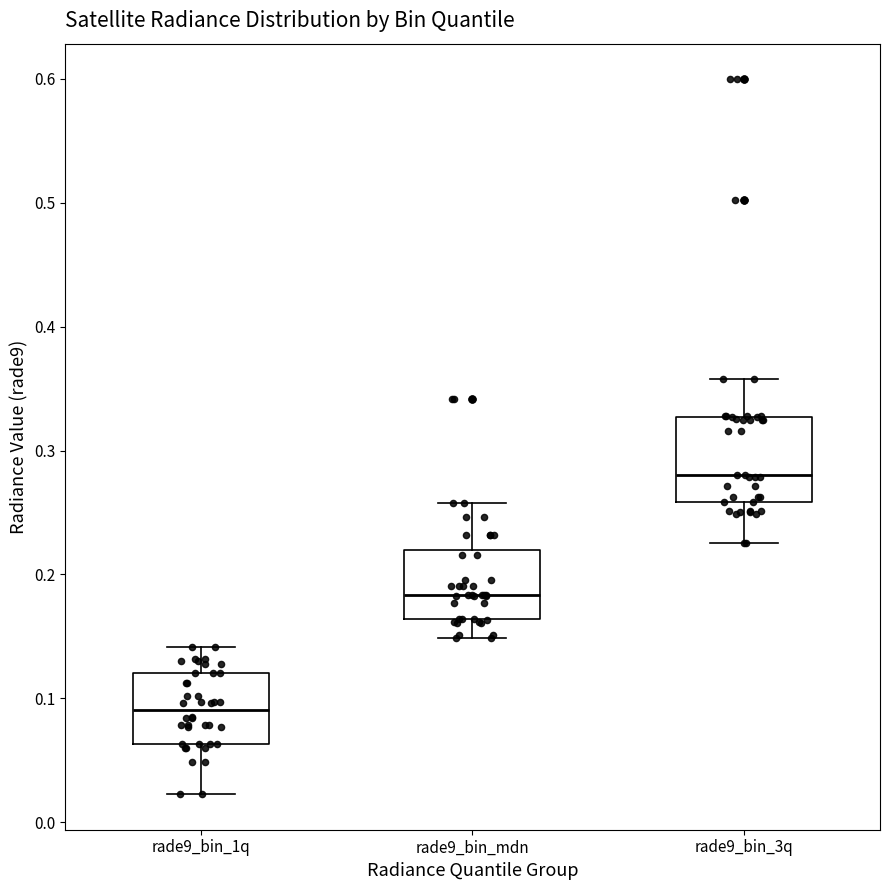

Which box has the lowest median line?

rade9_bin_1q